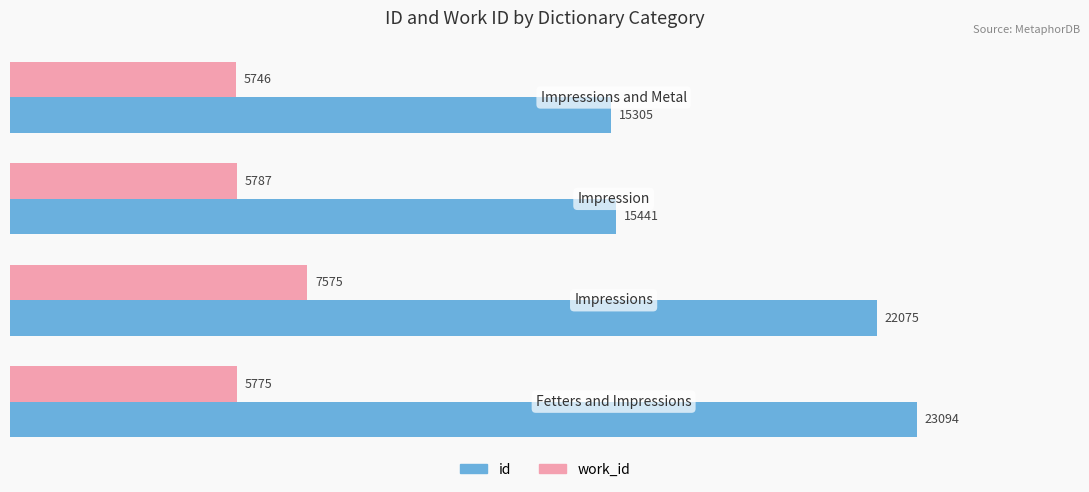

Which series has the largest total across all categories?

id